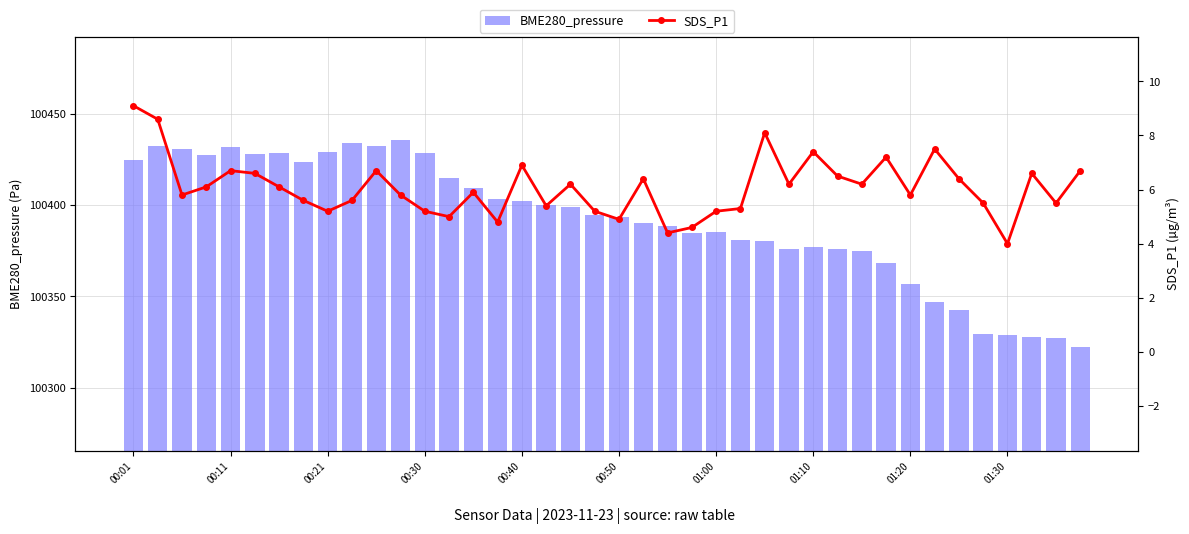

What is the average value of the BME280_pressure series?

100391.6